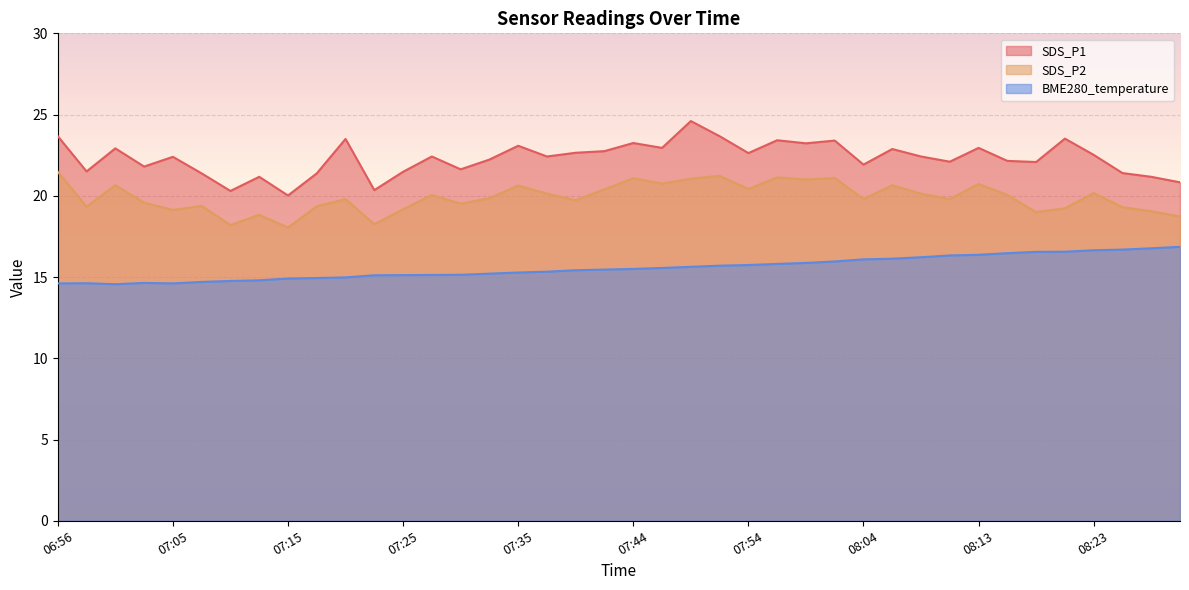

Is it true that SDS_P1 equals 23.4 at 08:01?

True